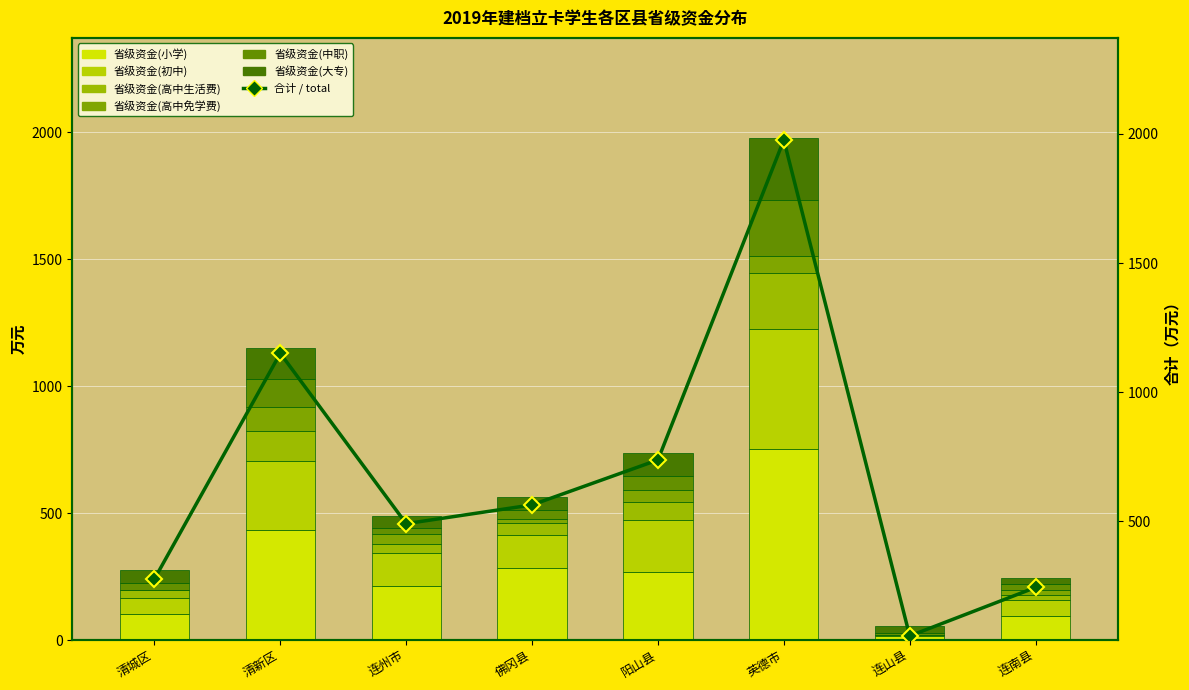

List the series in order of their peak value, highest first.

省级资金(小学), 省级资金(初中), 省级资金(大专), 省级资金(高中生活费), 省级资金(中职), 省级资金(高中免学费)